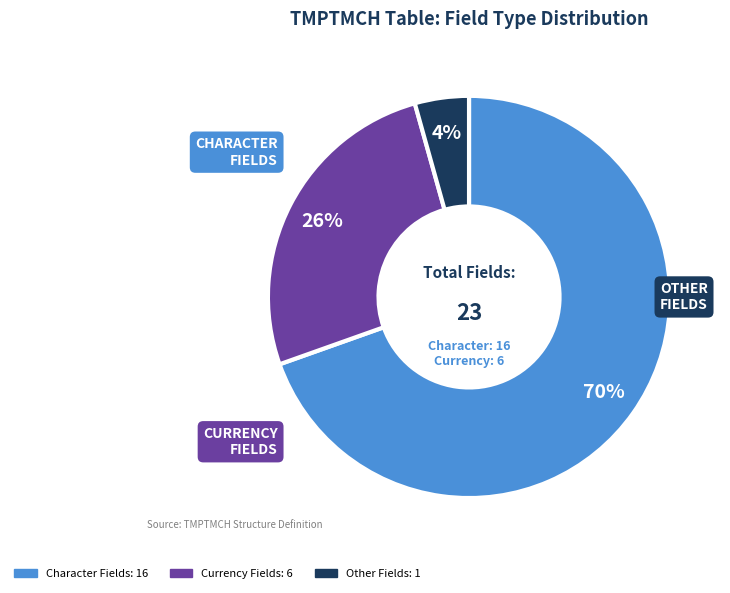

To the nearest percent, what is the average slice percentage?

33%